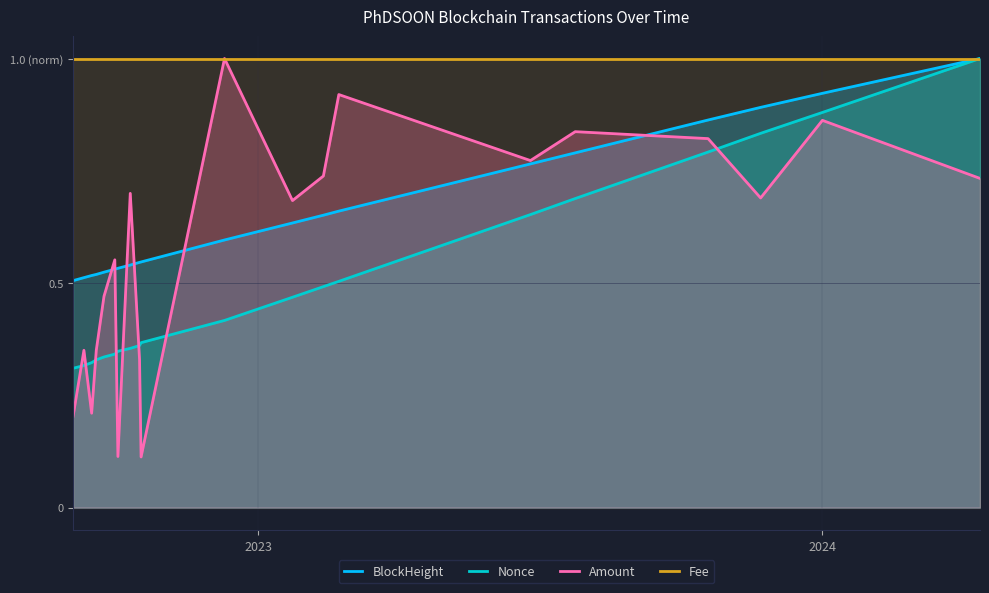

What is the difference between the maximum and minimum values in the BlockHeight series?

0.5